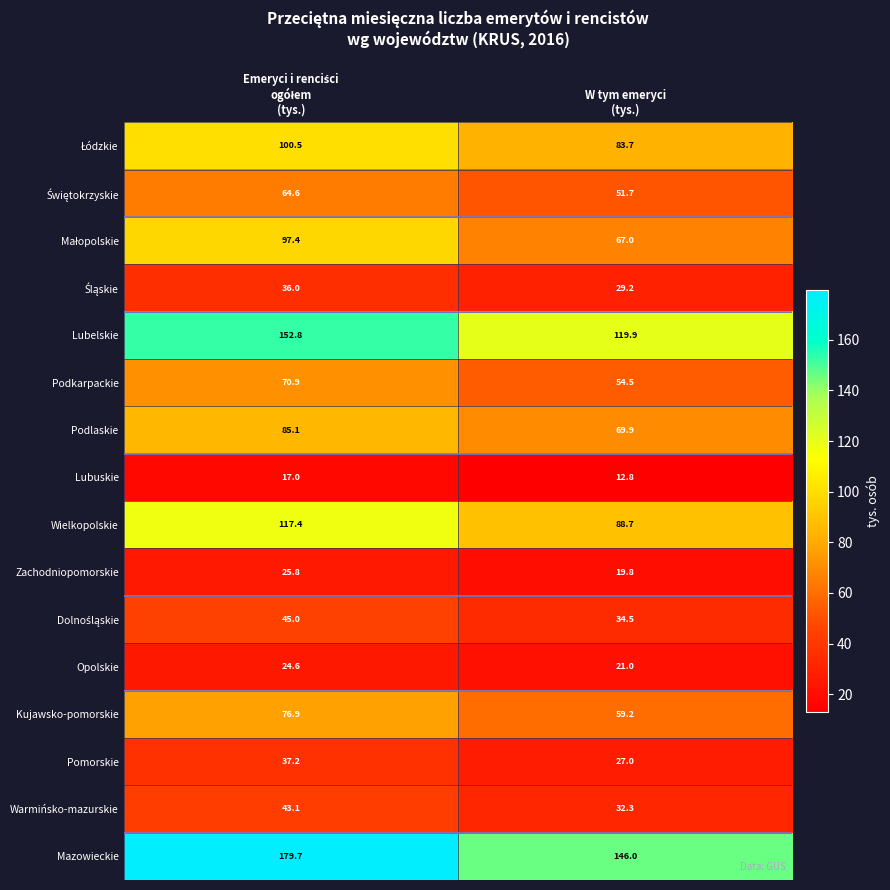

What is the minimum value for Warmińsko-mazurskie?

32.3